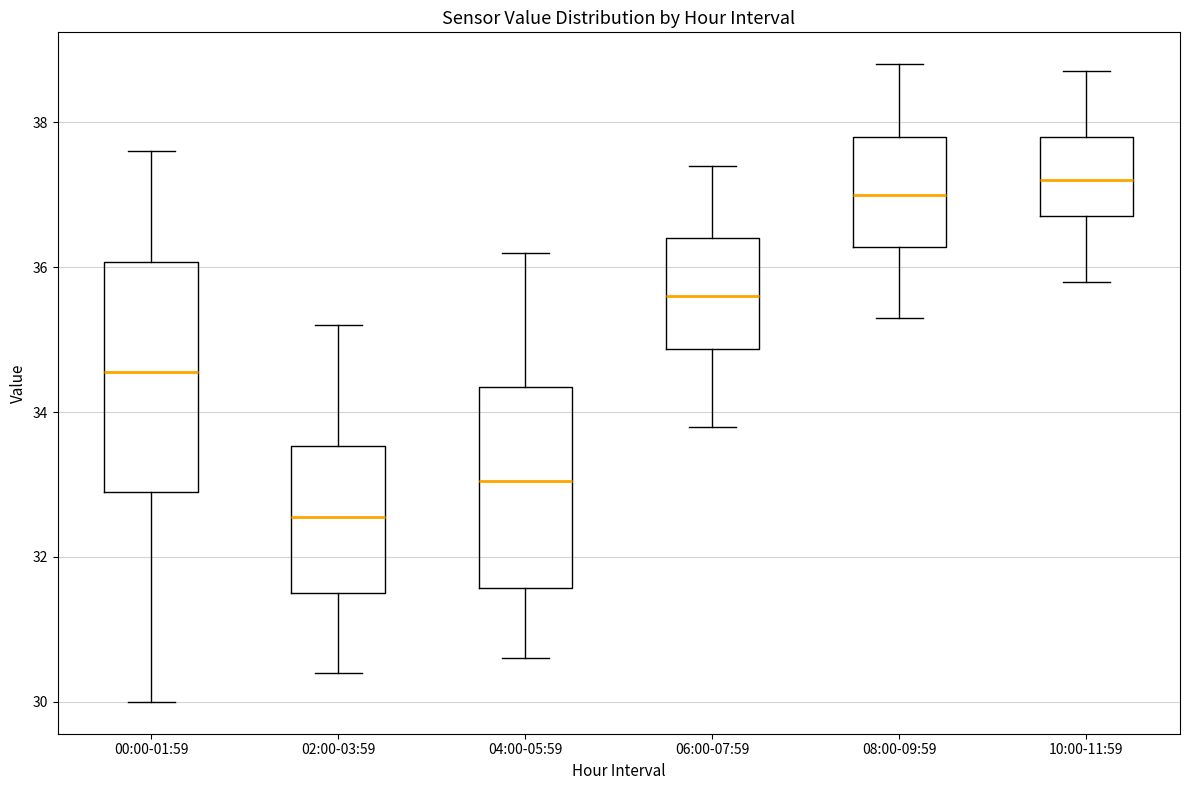

Reading left to right, read every box against the y-axis: the position of its median line, the range the box covers, and the ends of its whiskers. The values are not printed on the chart, so give them approximately, as read against the axis.

00:00-01:59: median 34.6, box 33.0 to 36.0, whiskers 30.0 to 37.6
02:00-03:59: median 32.6, box 31.6 to 33.6, whiskers 30.4 to 35.2
04:00-05:59: median 33.0, box 31.6 to 34.4, whiskers 30.6 to 36.2
06:00-07:59: median 35.6, box 34.8 to 36.4, whiskers 33.8 to 37.4
08:00-09:59: median 37.0, box 36.2 to 37.8, whiskers 35.4 to 38.8
10:00-11:59: median 37.2, box 36.8 to 37.8, whiskers 35.8 to 38.8